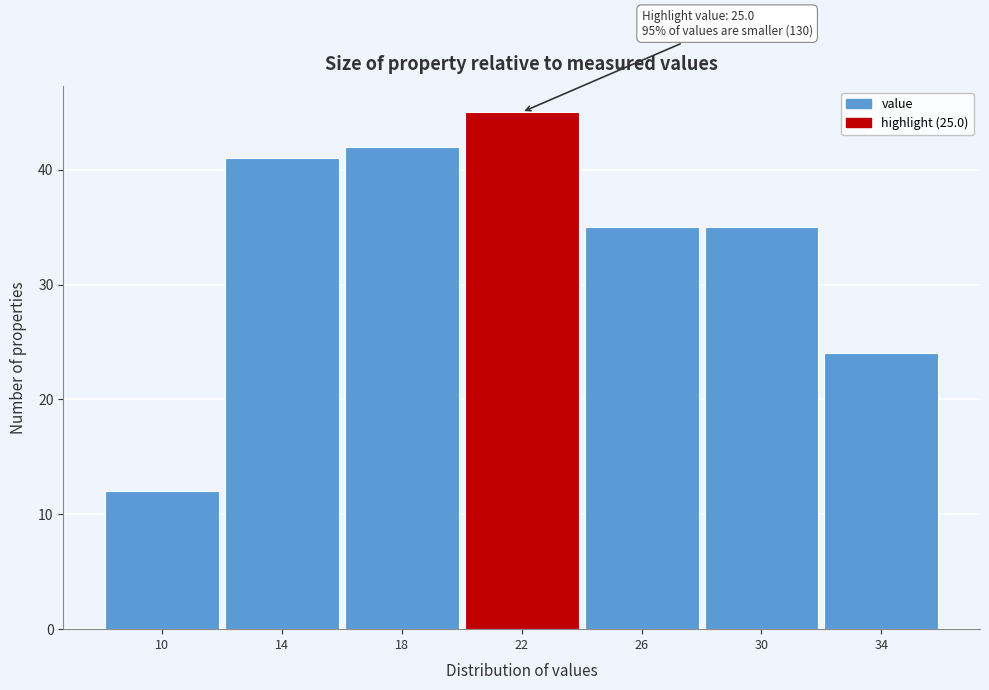

Reading left to right, extract all data points from this chart.

10=12	14=41	18=42	22=45	26=35	30=35	34=24